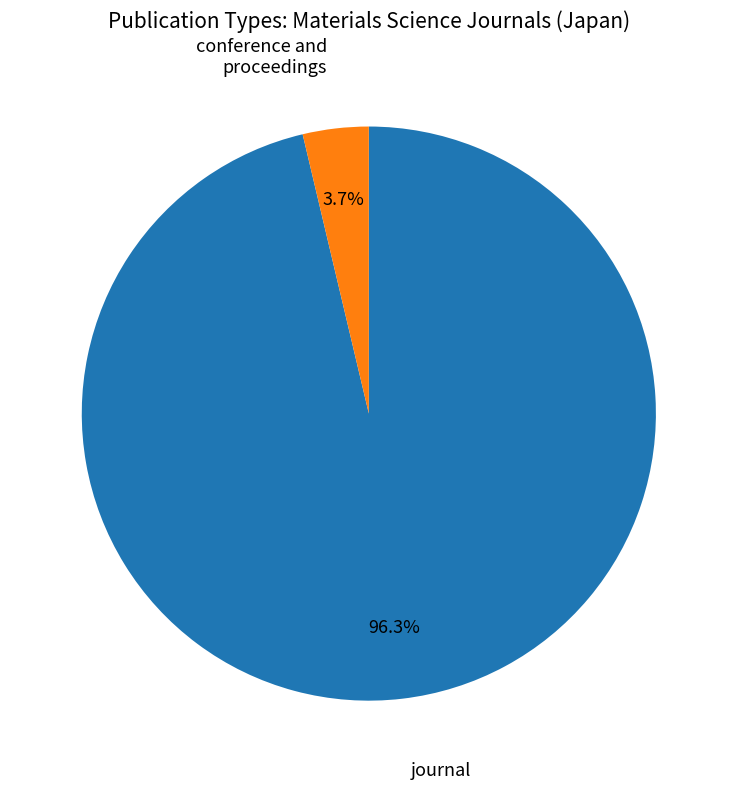

Is there a majority slice in this chart?

Yes